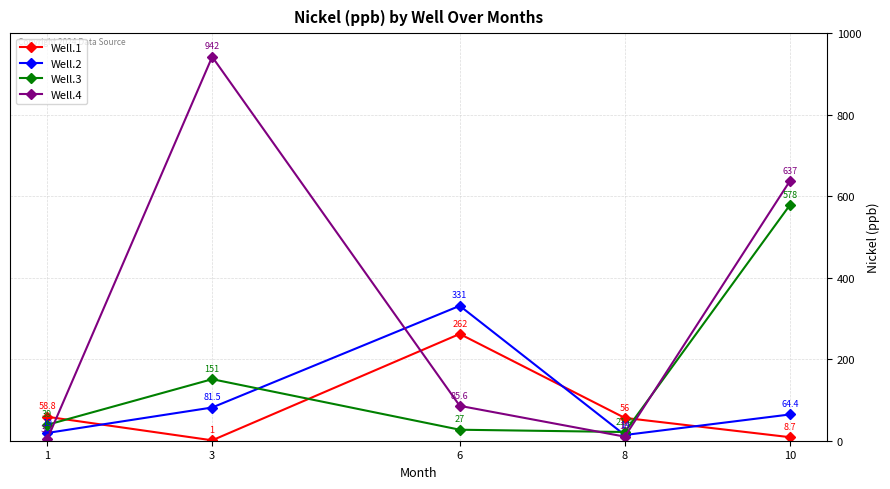

Does the chart have visible grid lines?

Yes